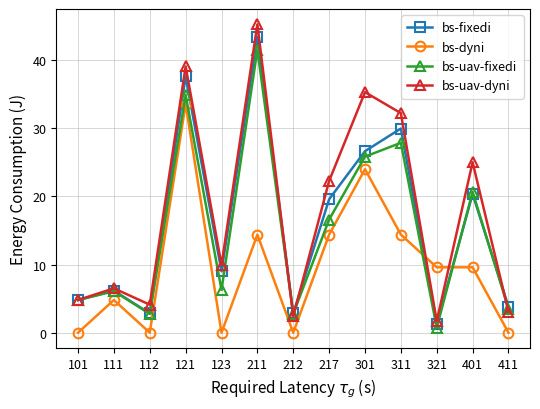

At how many categories does at least one series exceed 27?

4